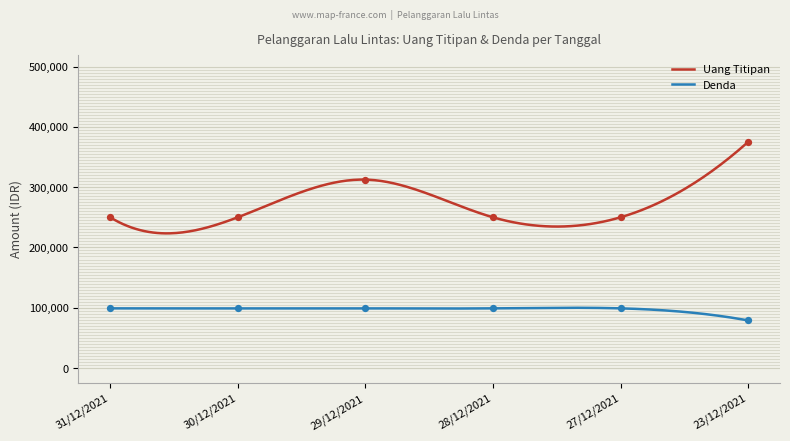

Which series contains the lowest Y value?

Denda